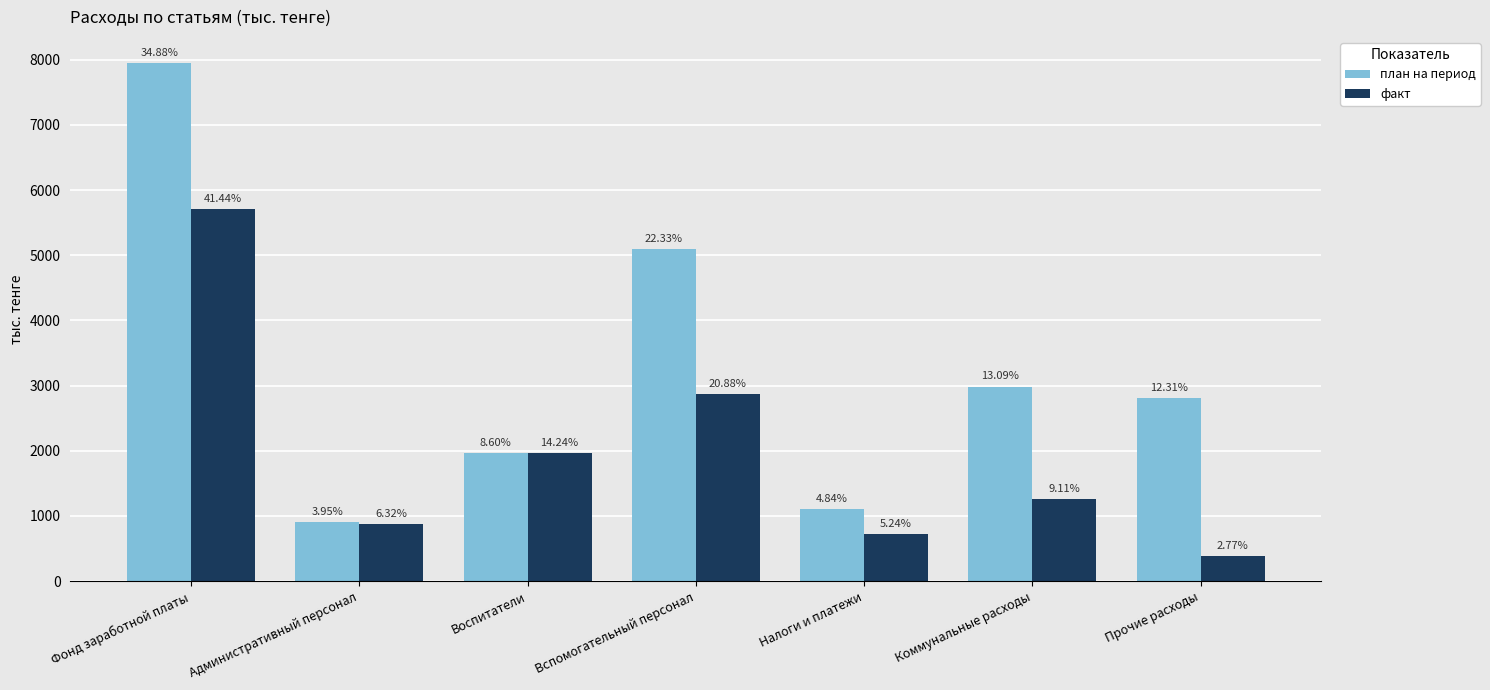

What is the difference between the maximum and second lowest values in the план на период series?

6849